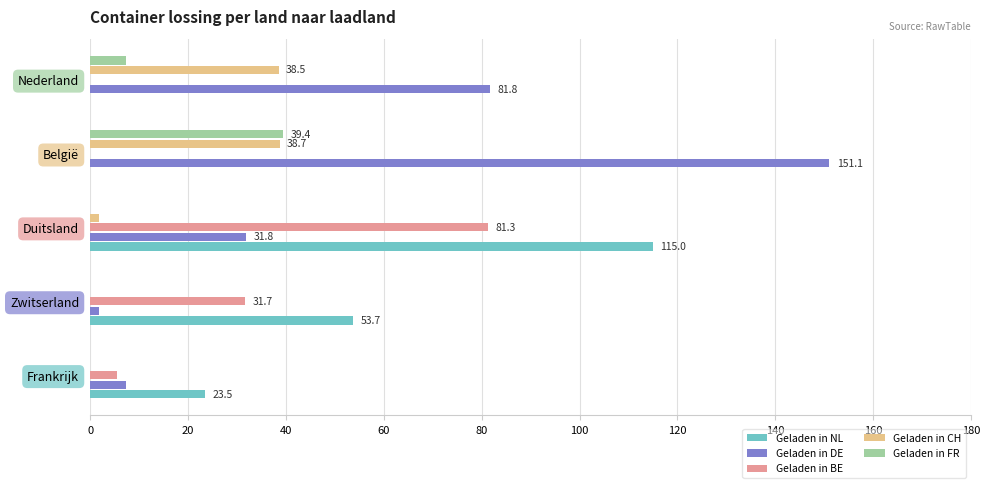

What is the maximum value shown in the chart?

151.1